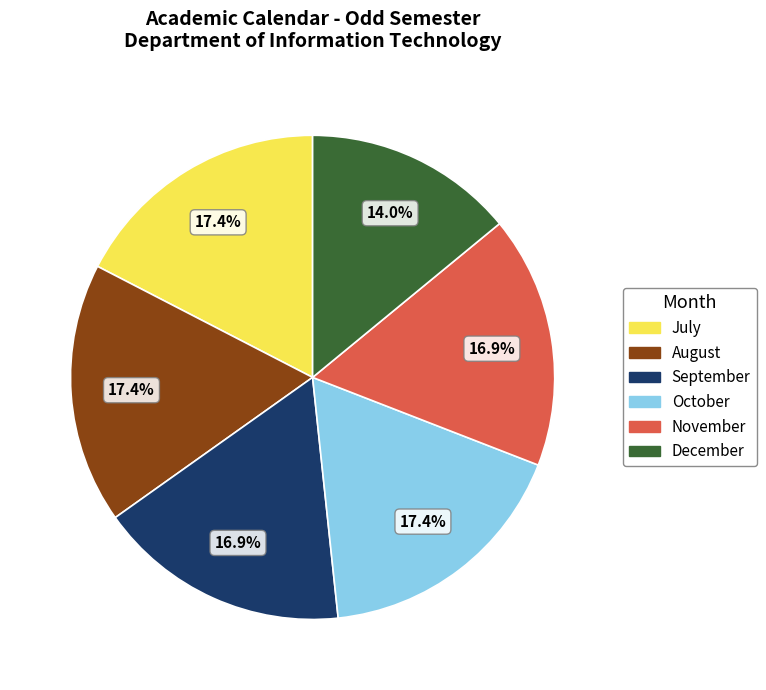

To the nearest percent, what is the average slice percentage?

17%